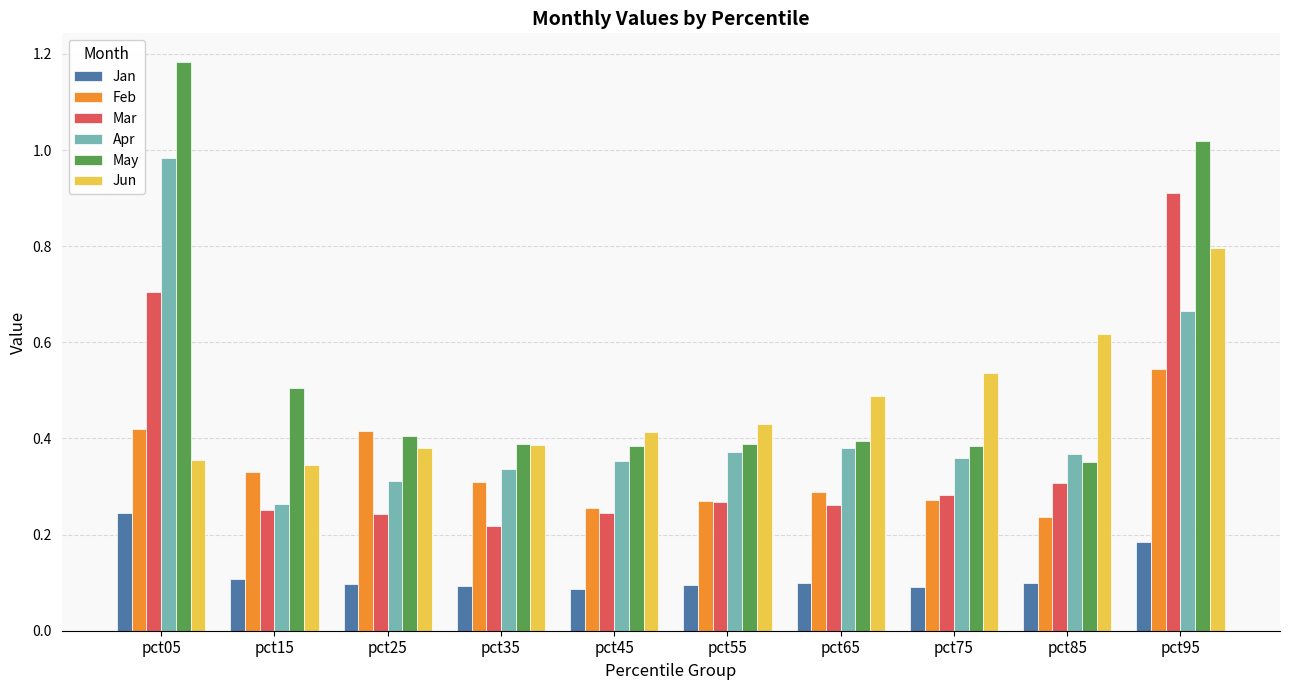

What is the difference between the maximum and second lowest values in the May series?

0.8